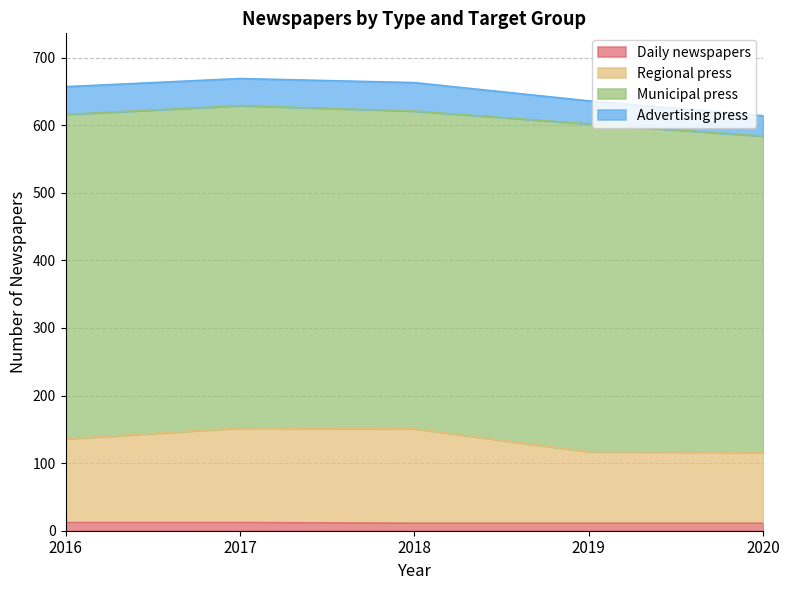

At how many categories does at least one series exceed 83?

5